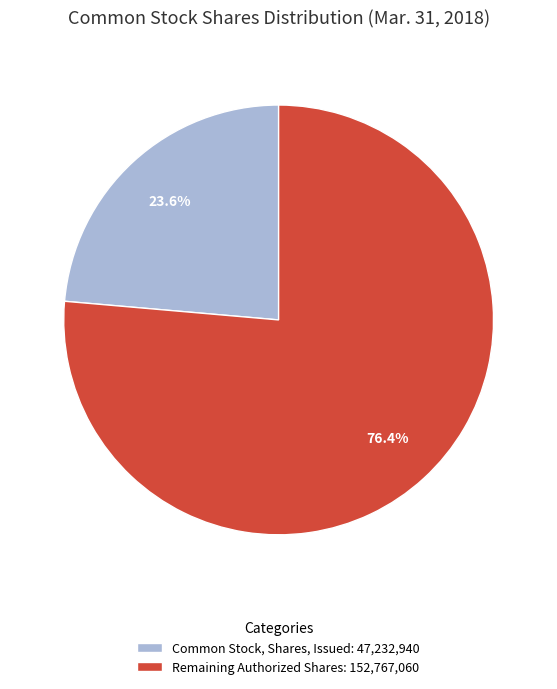

Which slice represents more than half of the pie?

Remaining Authorized Shares: 152,767,060